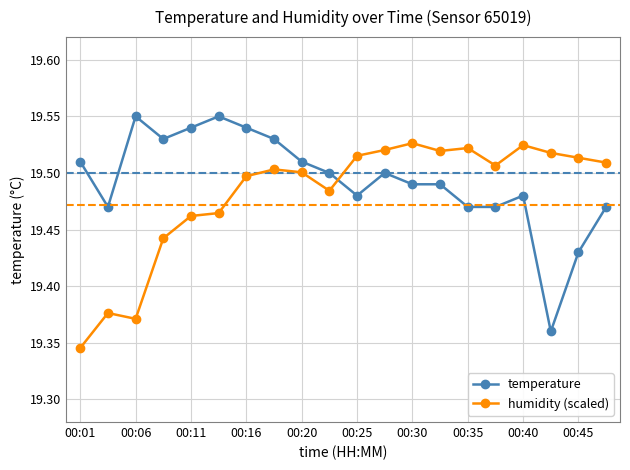

At how many categories does at least one series exceed 19?

20